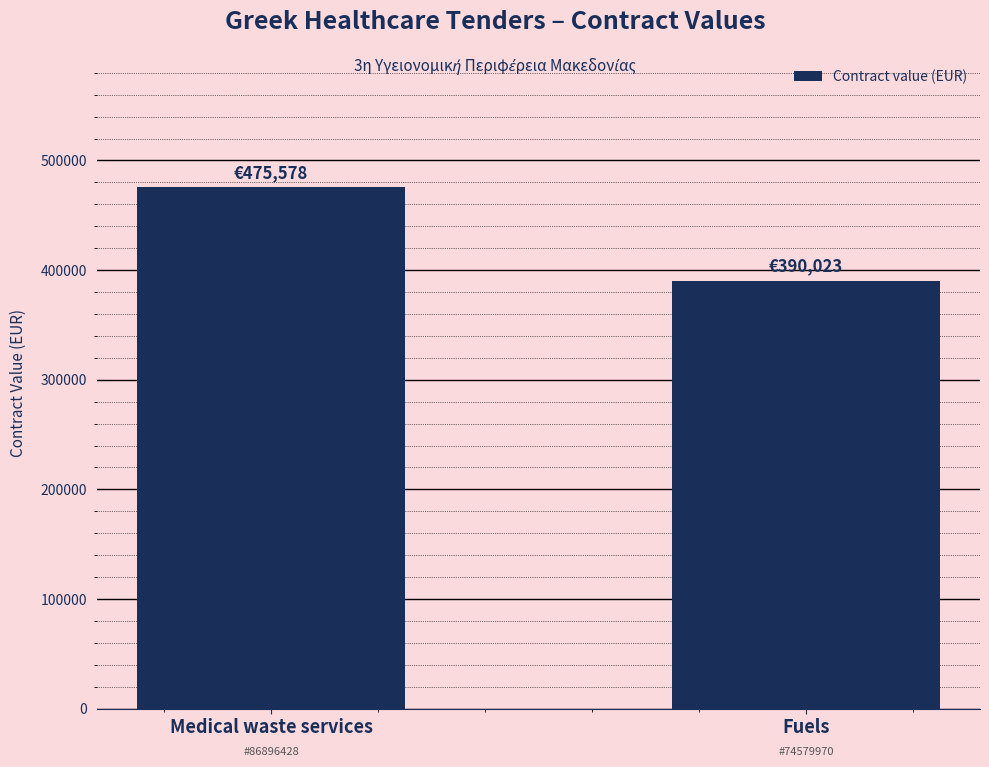

What is the label of the 1st bar from the left?

Medical waste services